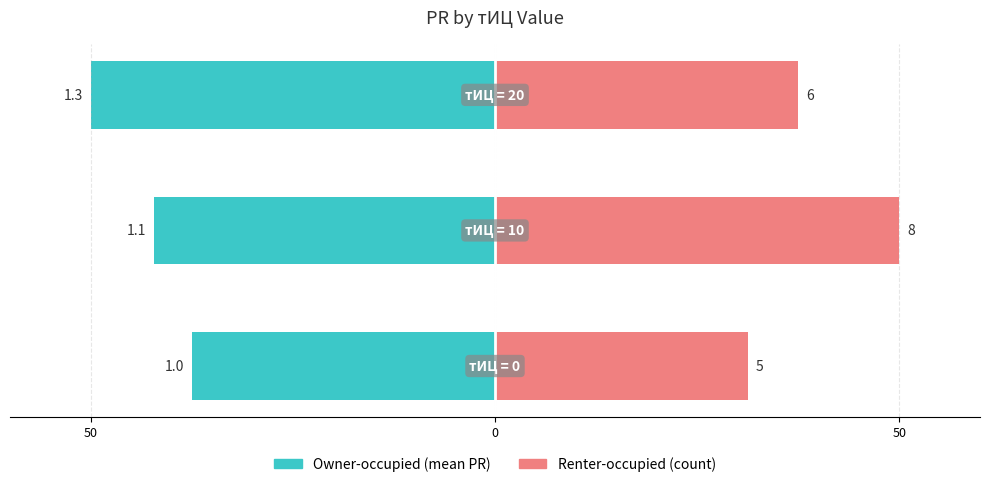

At 50, list the series in order from largest to smallest.

Renter-occupied (count), Owner-occupied (mean PR)